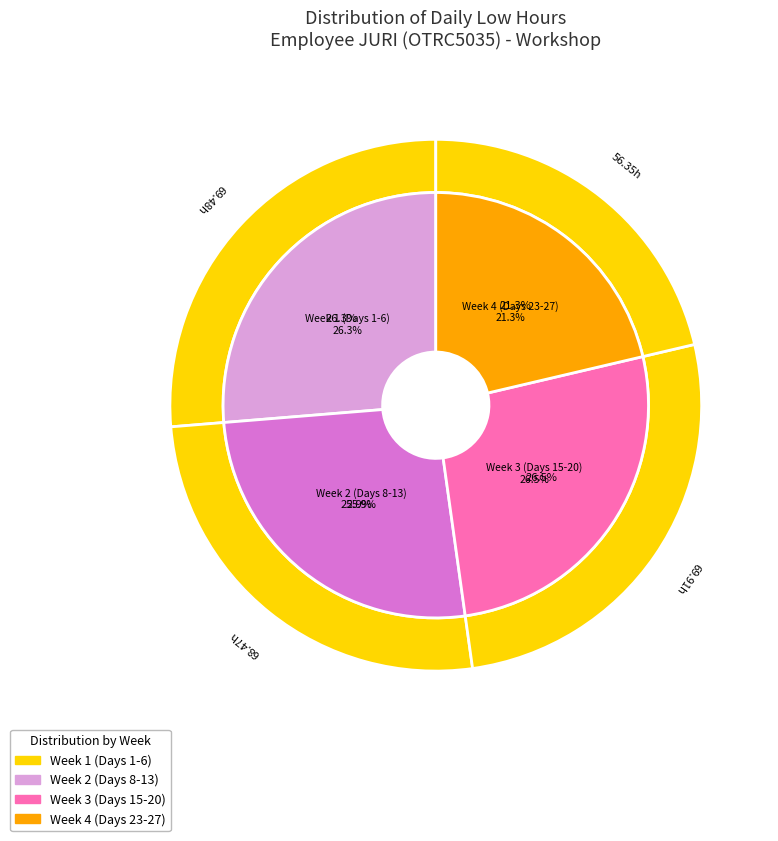

Is it true that 27-Sat is 13% of the pie?

False